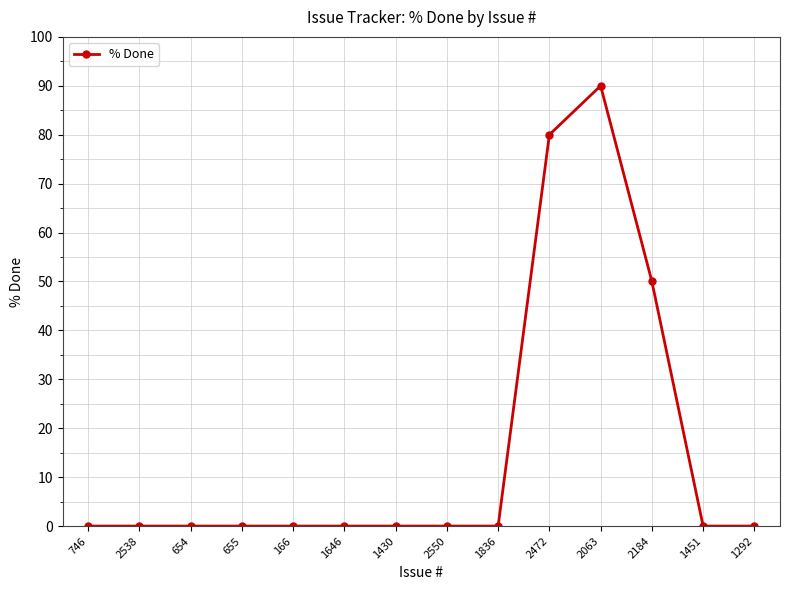

True or false: the data has more than 0 interior local peaks.

True